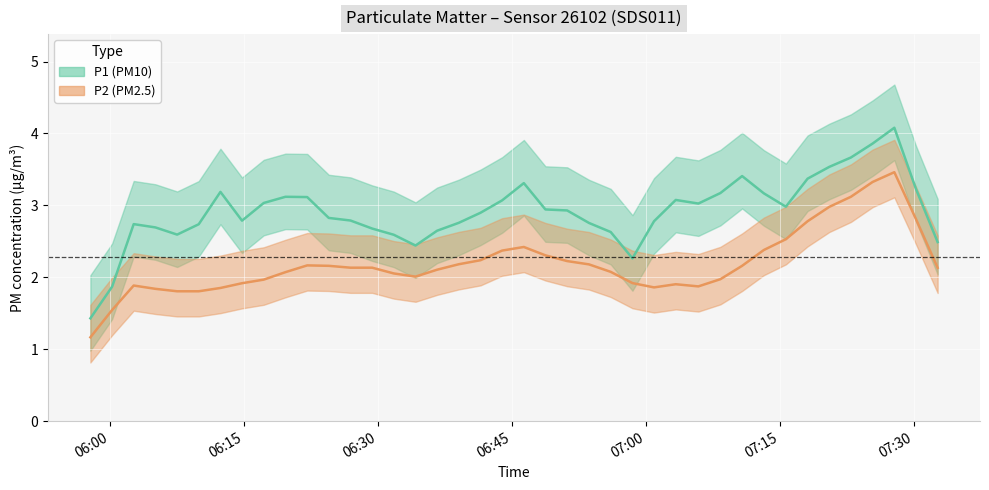

List the series in order of their peak value, highest first.

P1, P2